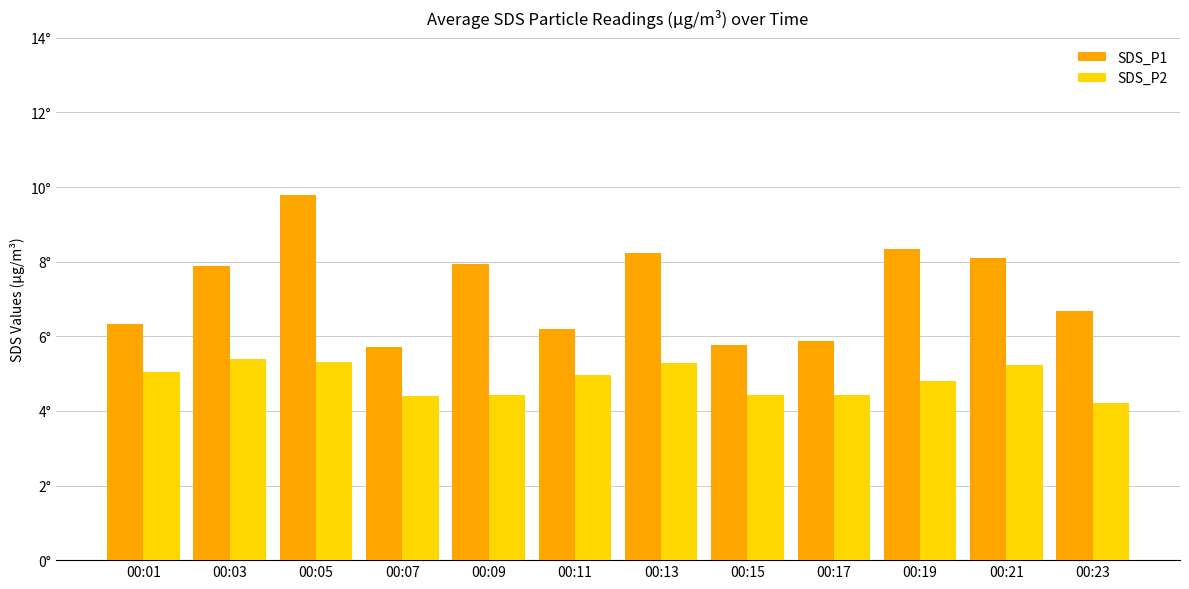

Does the chart contain any negative values?

No